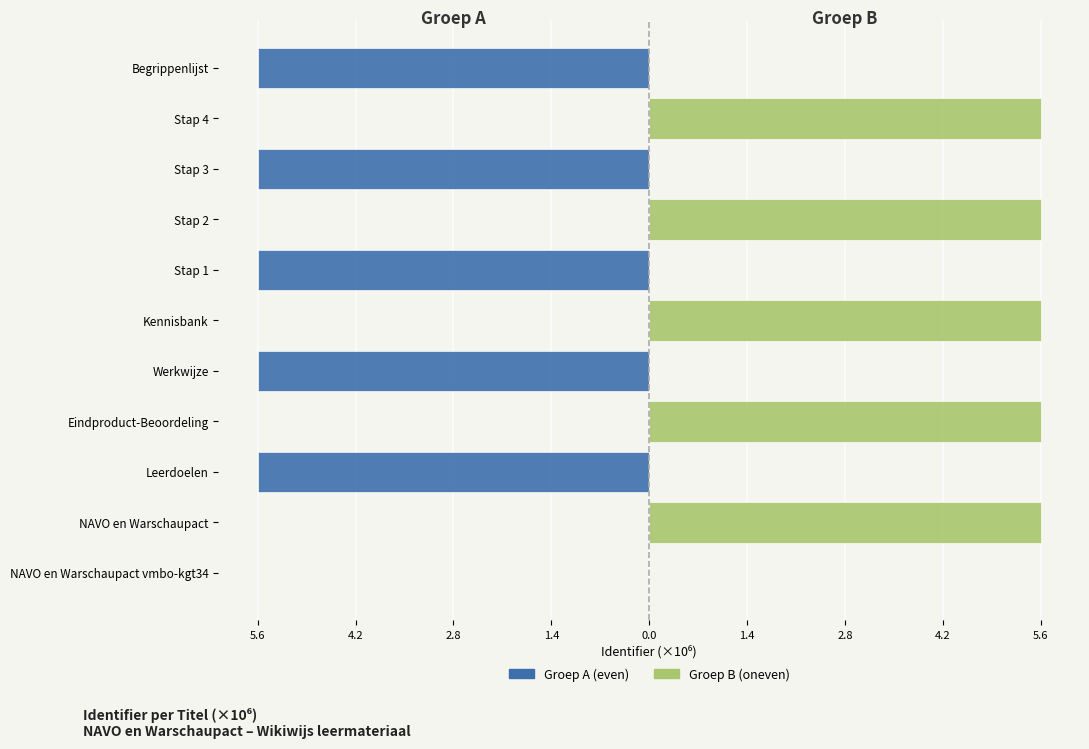

Reading right to left, transcribe all the data shown in this chart.

Groep A (even): -5.6	0.0	-5.6	0.0	-5.6	0.0	-5.6	0.0	-5.6	0.0	0.0
Groep B (oneven): 0.0	5.6	0.0	5.6	0.0	5.6	0.0	5.6	0.0	5.6	0.0